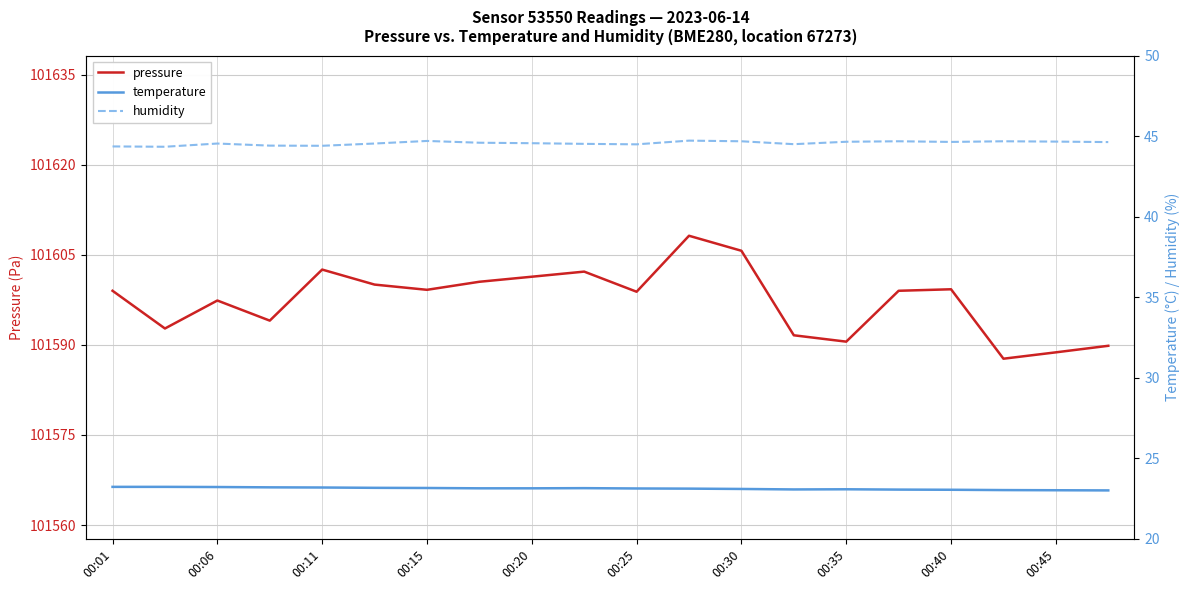

True or false: pressure has a value of 23422.0 at 00:25.

False